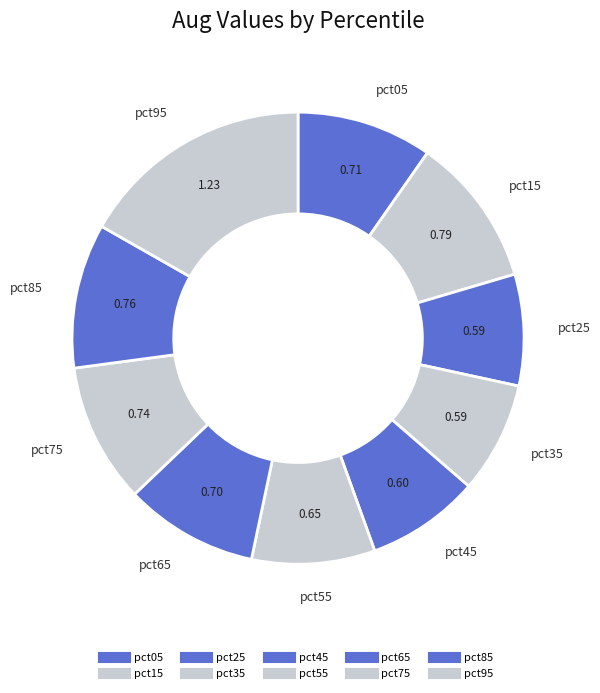

Is there a majority slice in this chart?

No